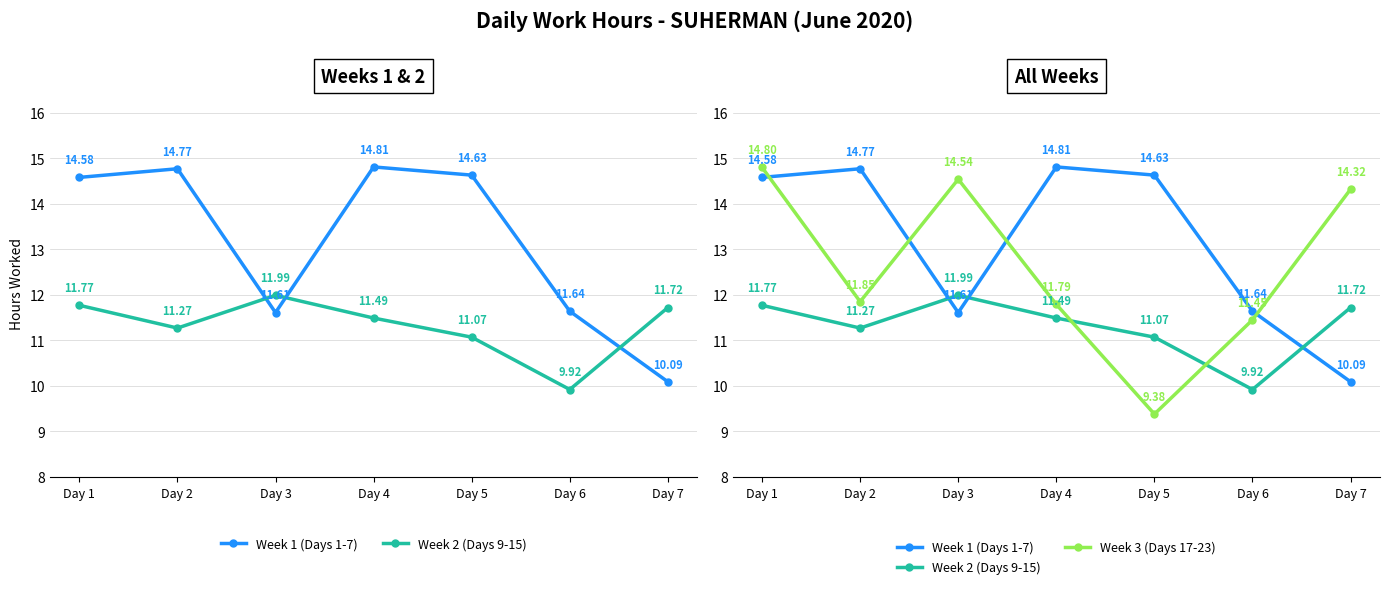

Reading left to right, what are all the values shown in this chart?

Week 1 (Days 1-7): Day 1=14.6	Day 2=14.8	Day 3=11.6	Day 4=14.8	Day 5=14.6	Day 6=11.6	Day 7=10.1
Week 2 (Days 9-15): Day 1=11.8	Day 2=11.3	Day 3=12.0	Day 4=11.5	Day 5=11.1	Day 6=9.9	Day 7=11.7
Week 3 (Days 17-23): Day 1=14.8	Day 2=11.8	Day 3=14.5	Day 4=11.8	Day 5=9.4	Day 6=11.4	Day 7=14.3